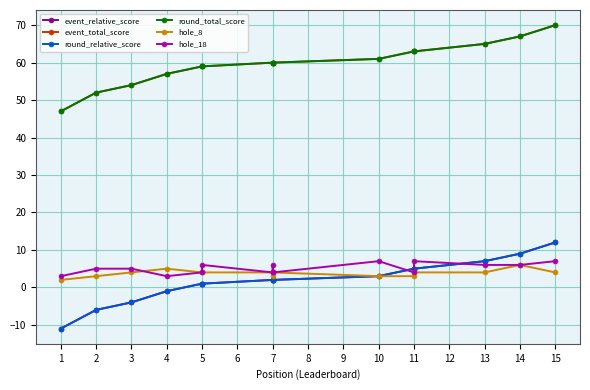

Is the value of hole_18 at 5 greater than the value of round_total_score at 13?

No